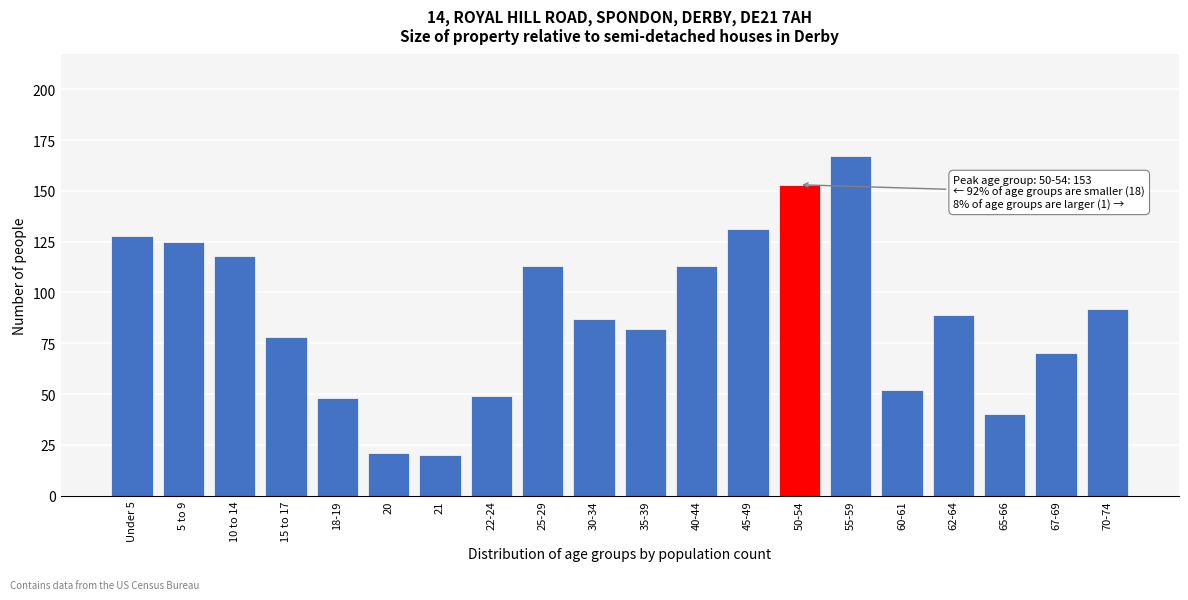

Reading right to left, transcribe all the data shown in this chart.

70-74=92	67-69=70	65-66=40	62-64=89	60-61=52	55-59=167	50-54=153	45-49=131	40-44=113	35-39=82	30-34=87	25-29=113	22-24=49	21=20	20=21	18-19=48	15 to 17=78	10 to 14=118	5 to 9=125	Under 5=128